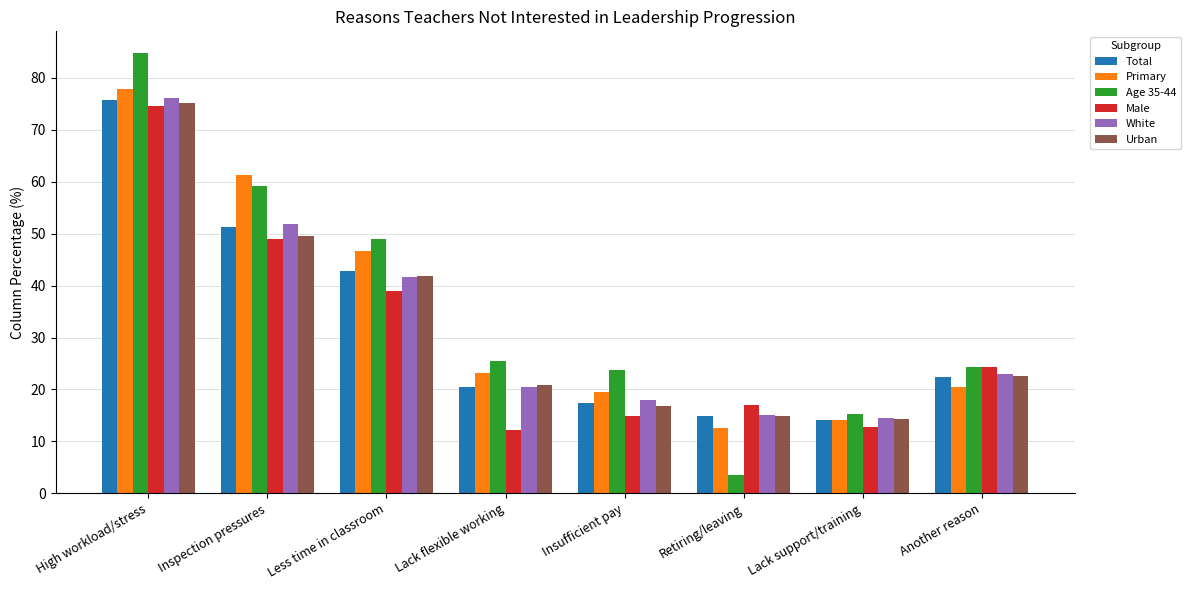

What is the lowest value of the Total series?

14.1